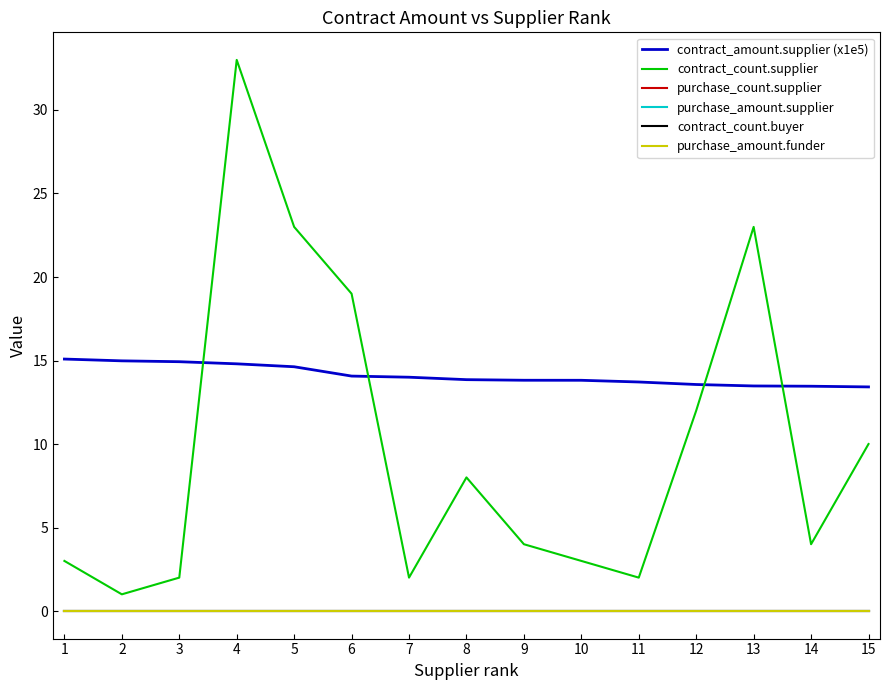

Does the chart have visible grid lines?

No